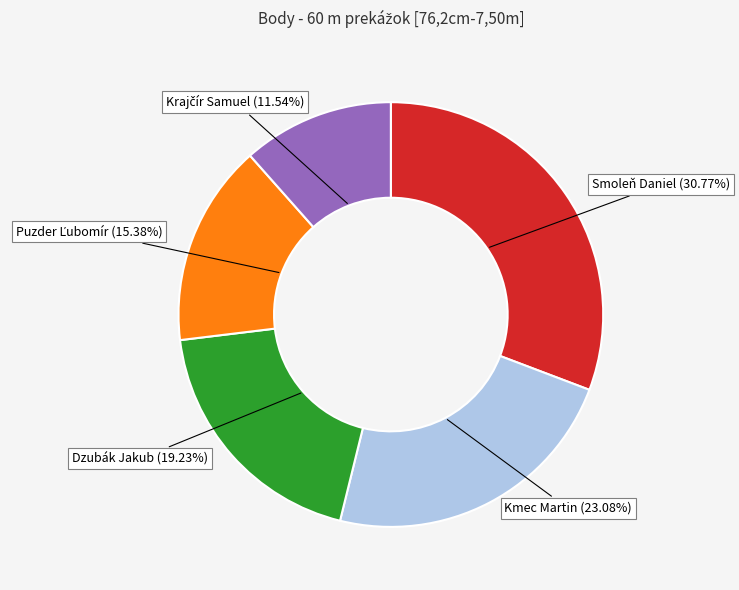

How many segments does this pie chart have?

5